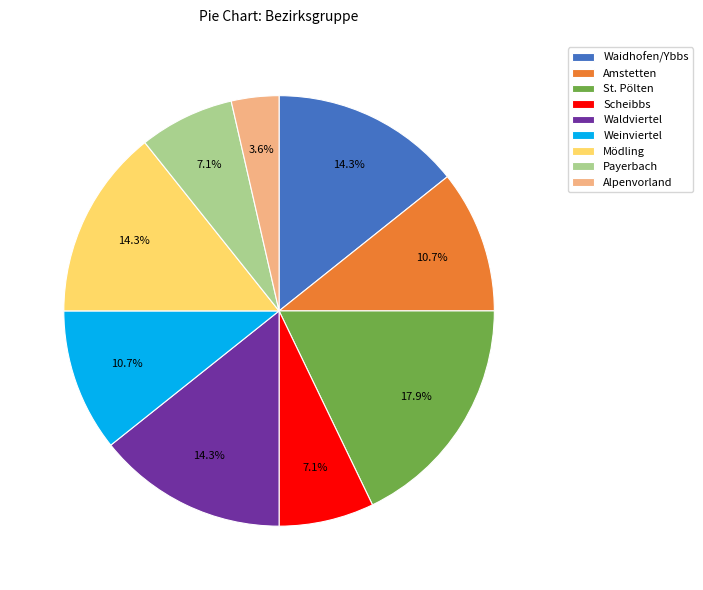

What percentage is the Weinviertel slice, to the nearest percent?

11%